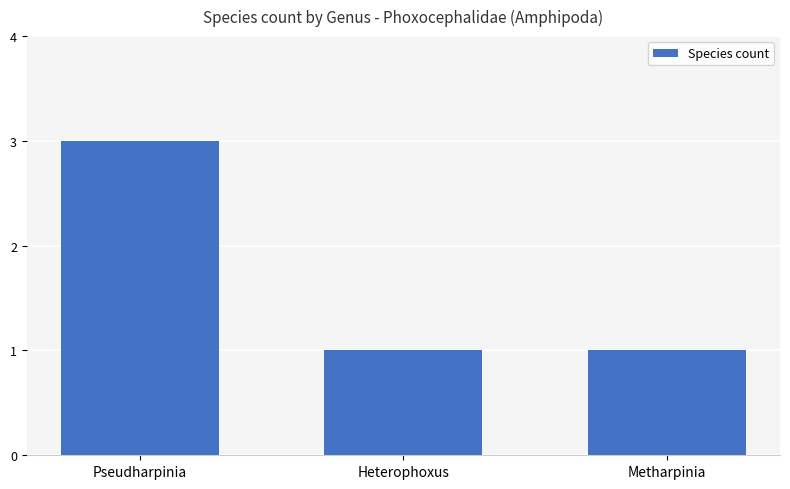

Approximately how many times larger is the value at Heterophoxus compared to Metharpinia?

1.0